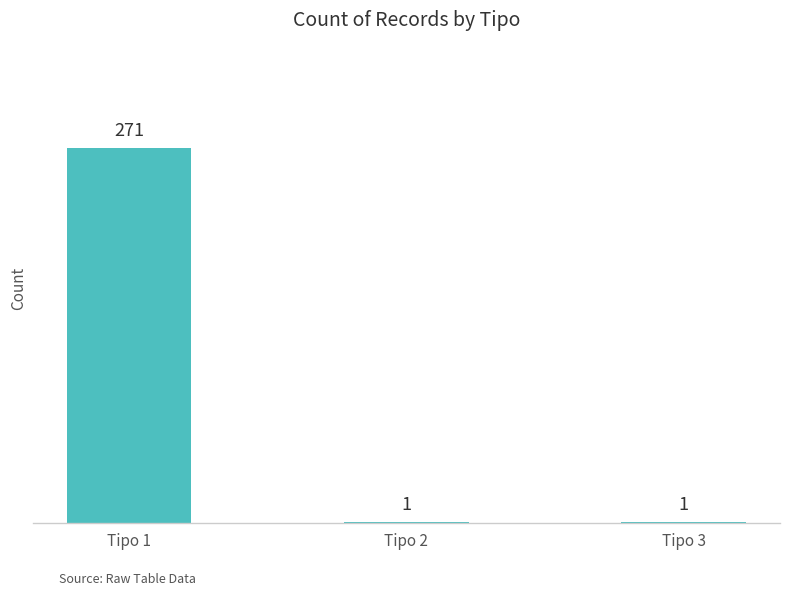

The value at Tipo 2 is 1. True or false?

True